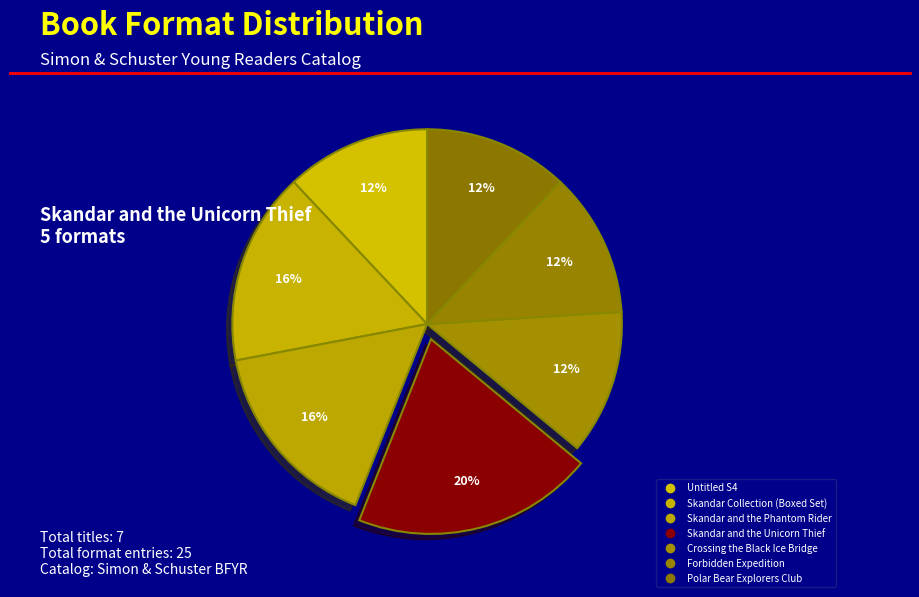

To the nearest percent, what portion does Skandar and the Unicorn Thief represent?

20%